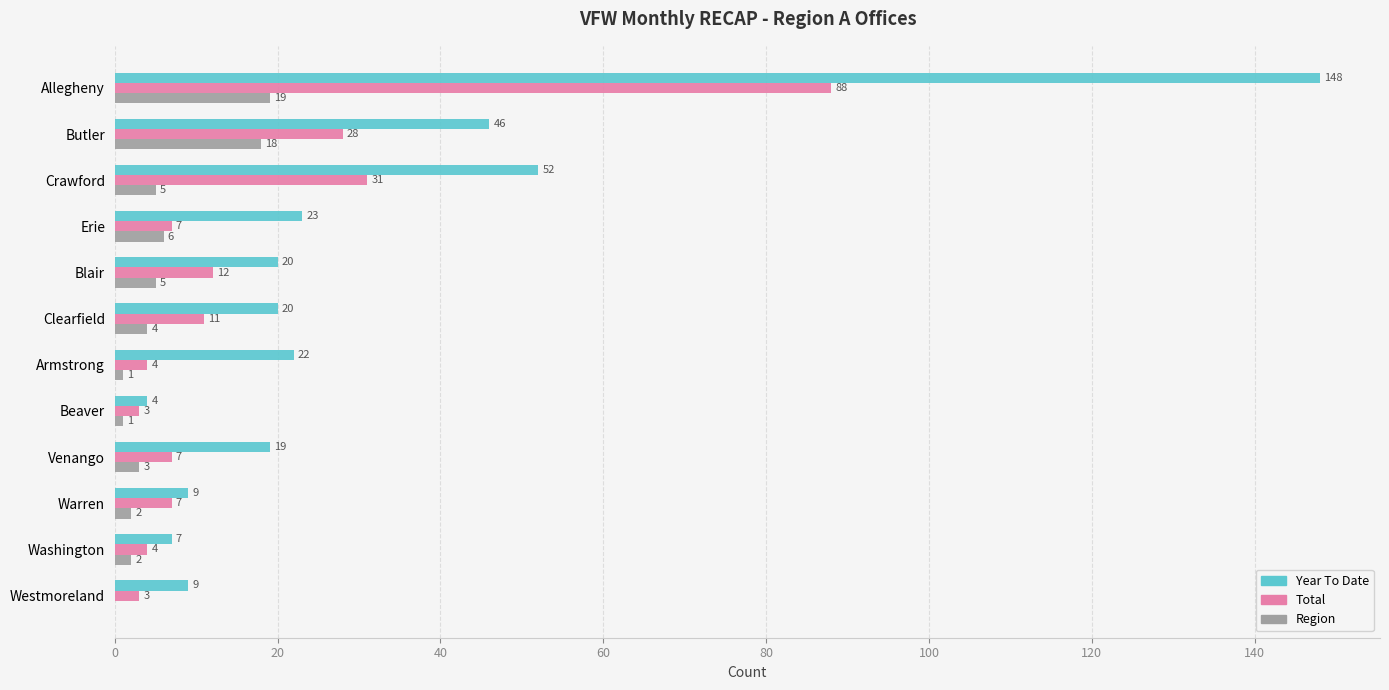

Is the value of Year To Date at Allegheny greater than the value of Total at Crawford?

Yes